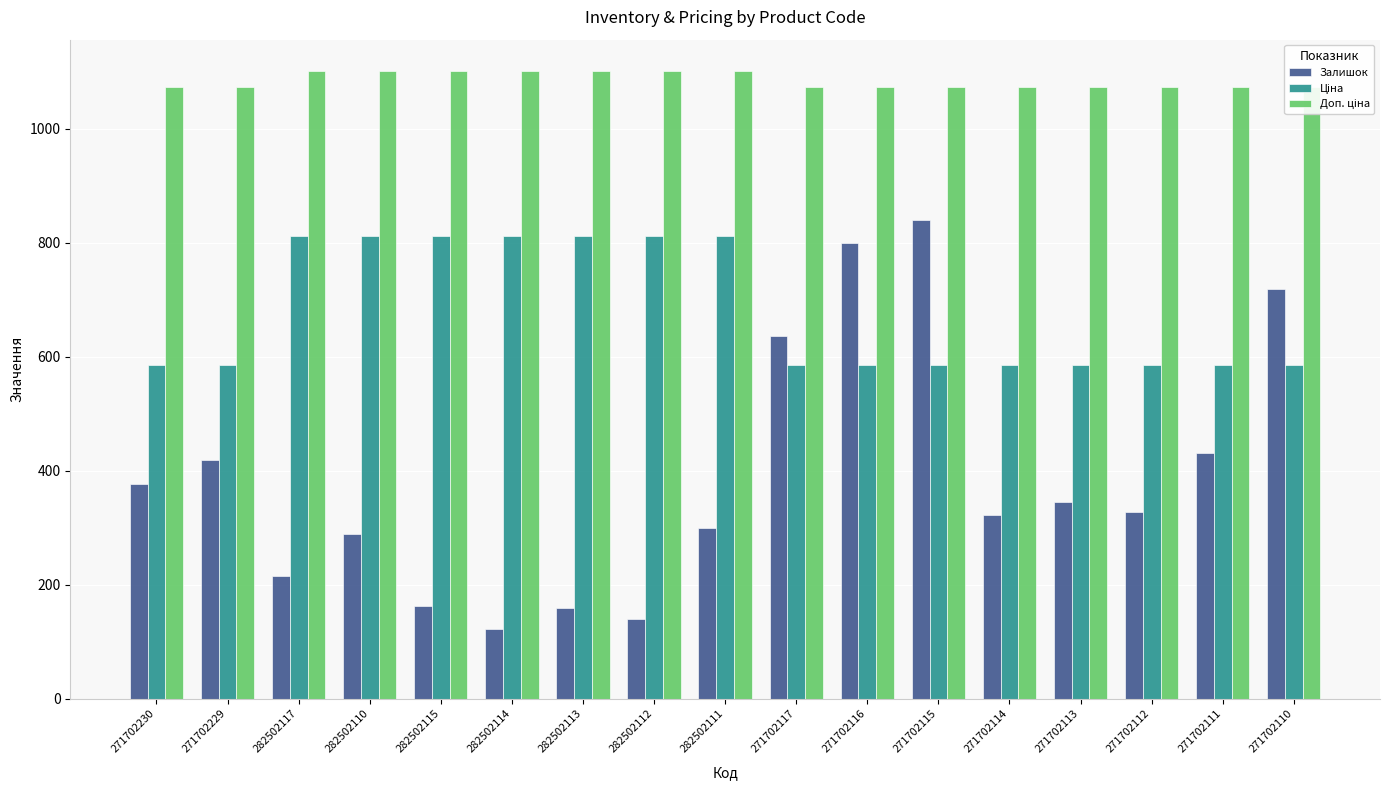

Which series has the largest total across all categories?

Доп. ціна